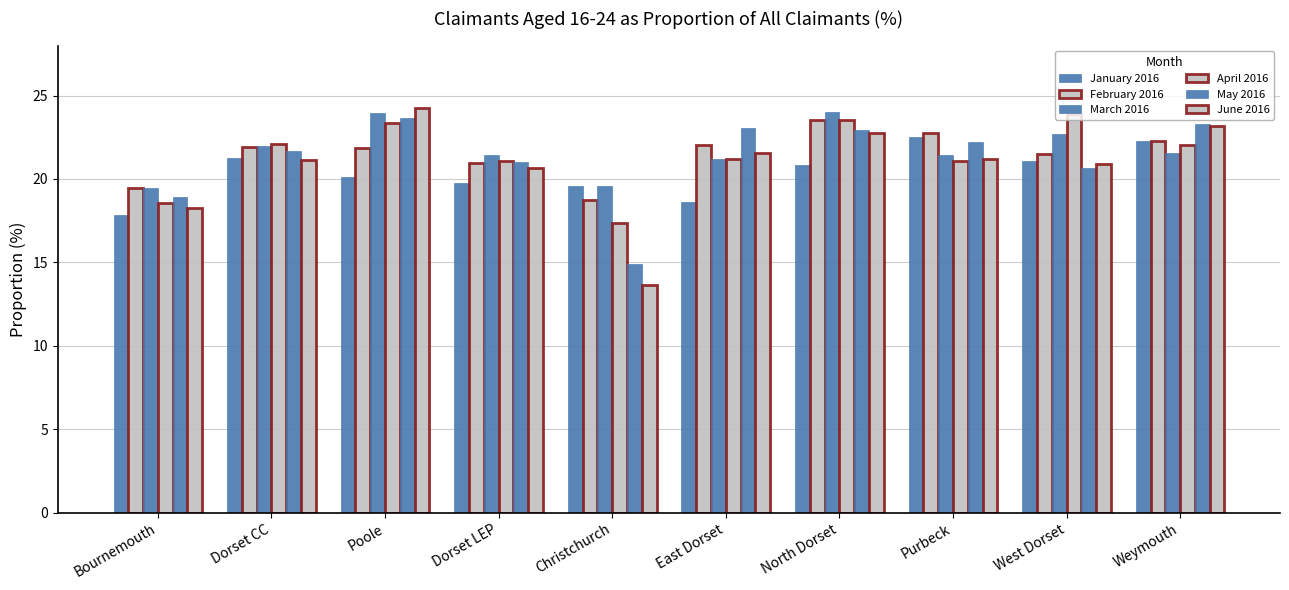

Which series has the widest spread of values?

June 2016